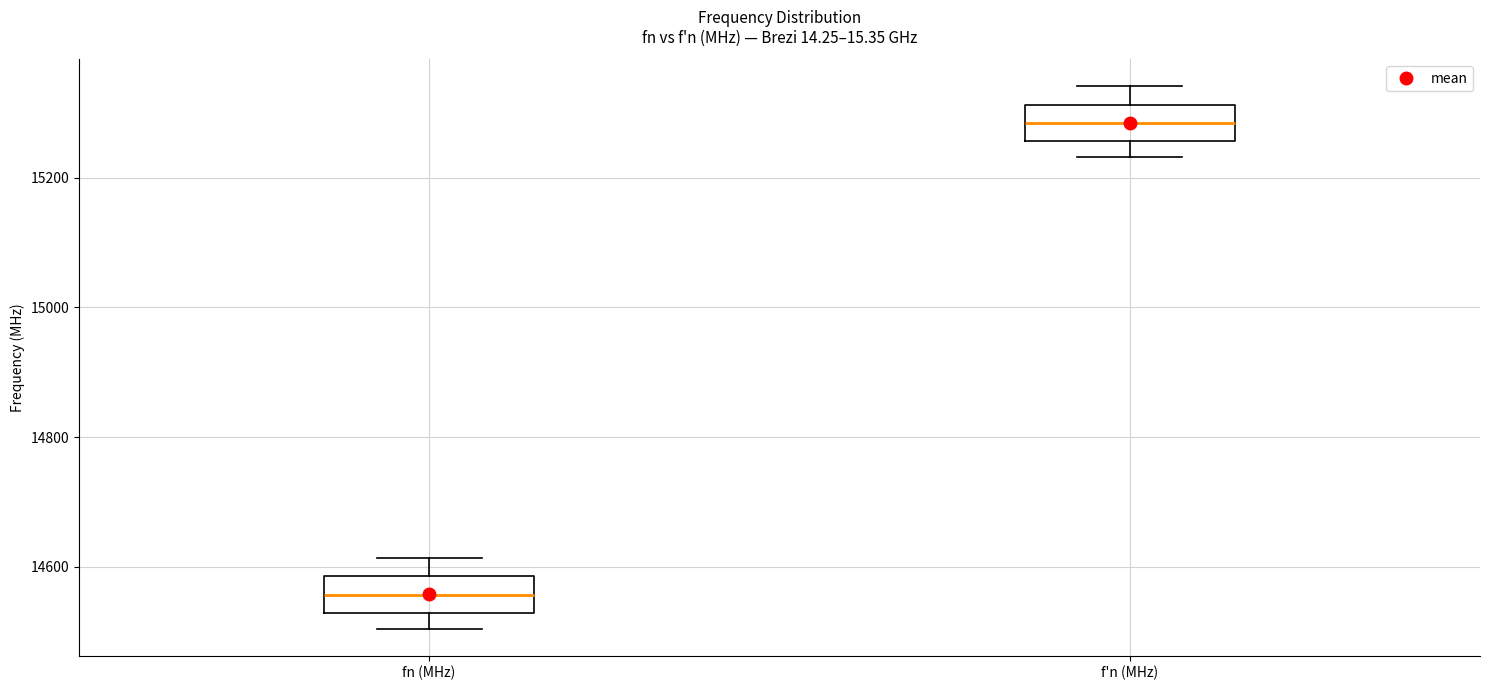

Which box's median line is the lowest?

fn (MHz)